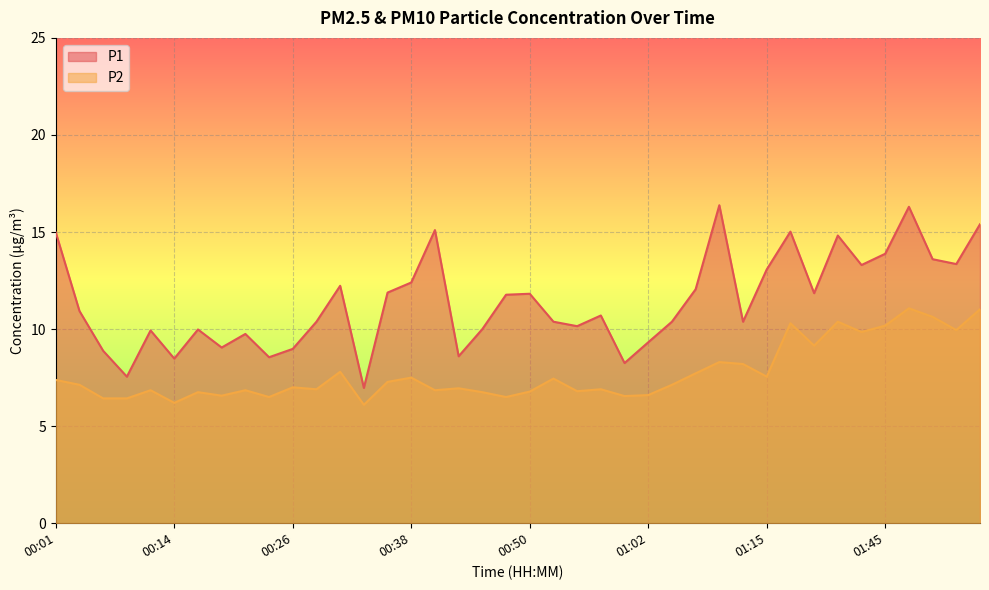

What is the difference between the P2 values at 00:04 and 01:07?

0.6